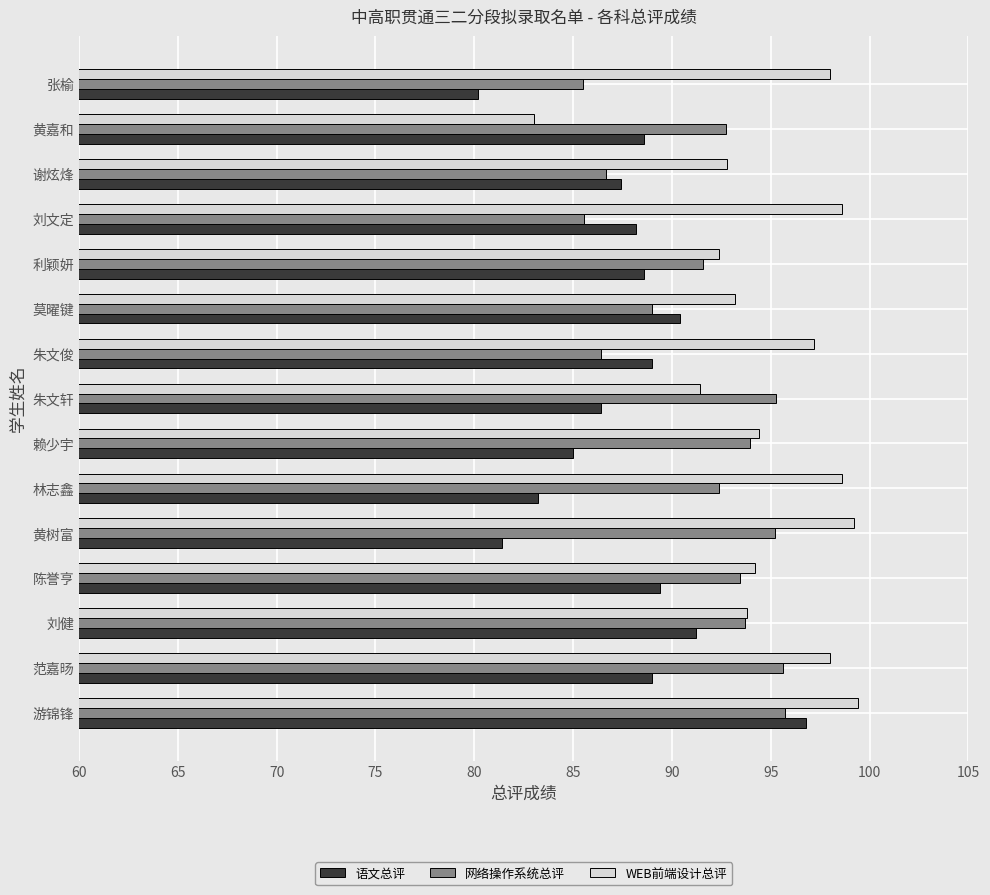

Rank the series at 张榆 from highest to lowest value.

WEB前端设计总评, 网络操作系统总评, 语文总评